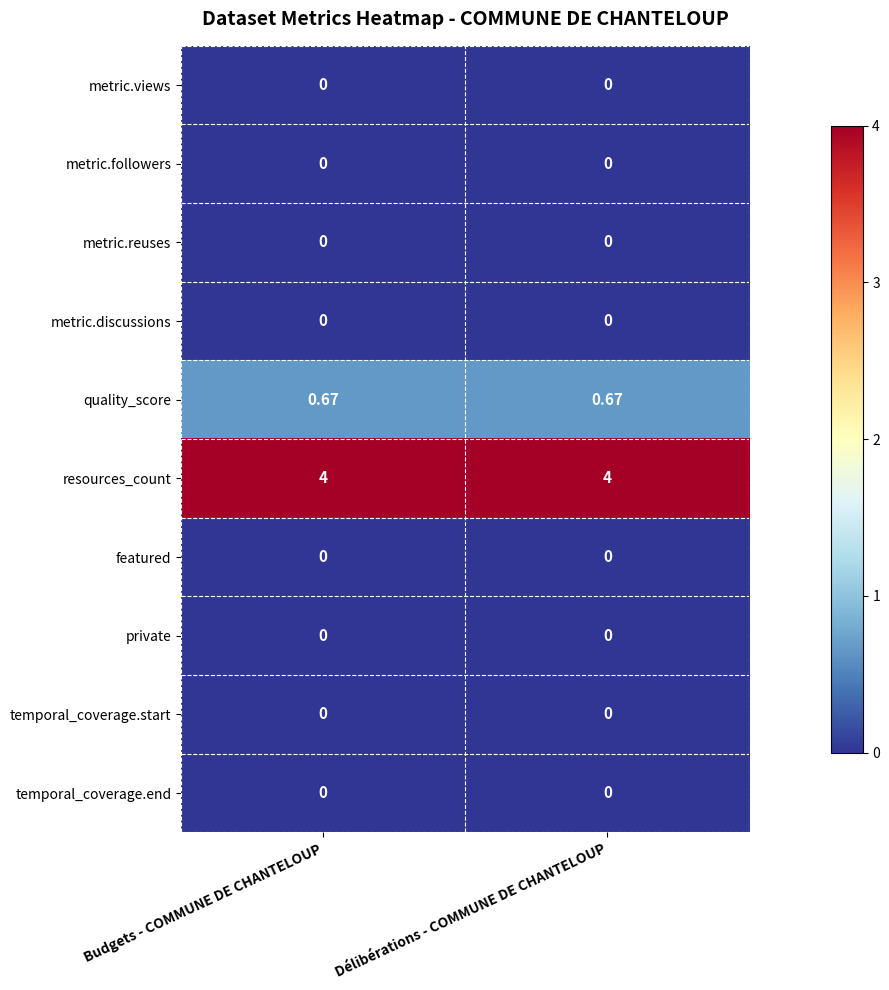

At how many categories does at least one series exceed 2?

2